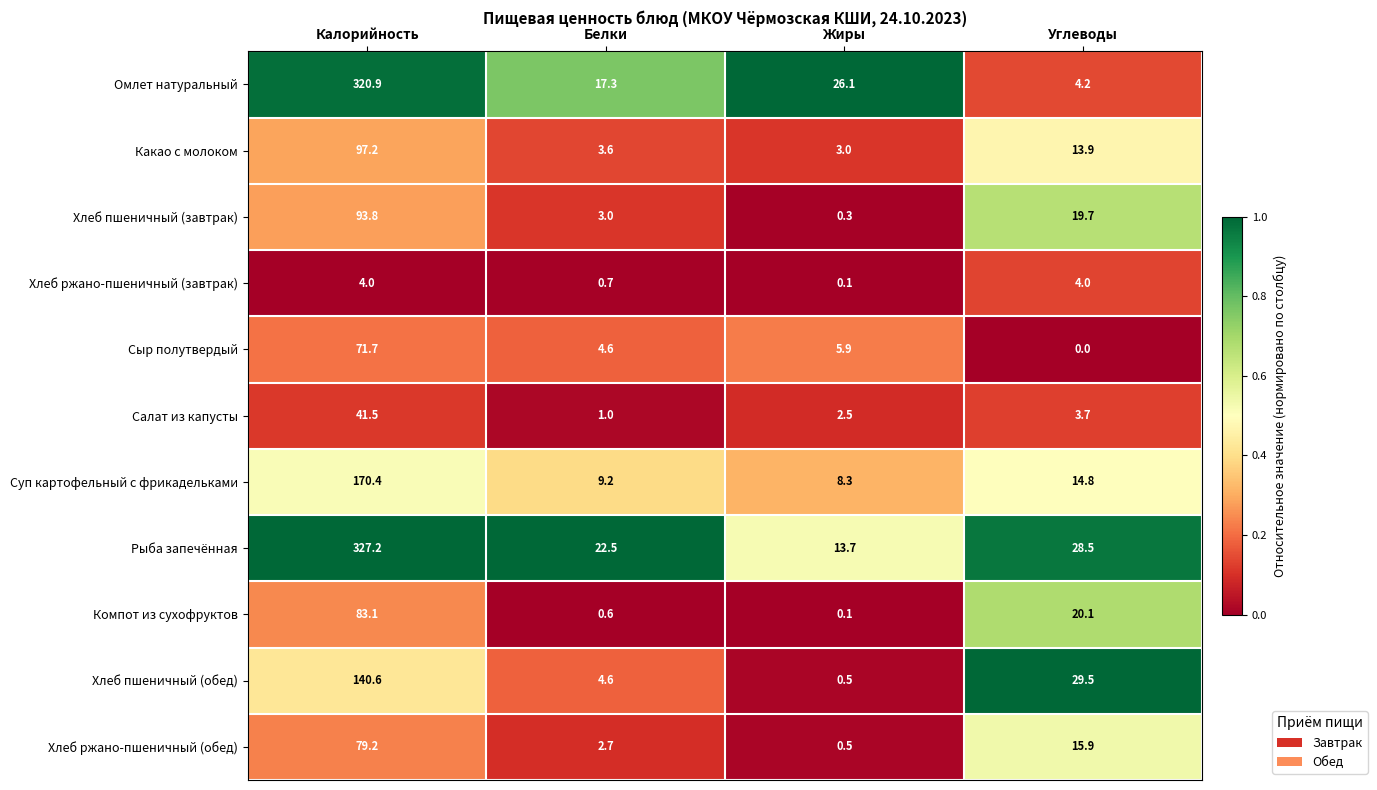

What is the total value across all series at Белки?

69.8